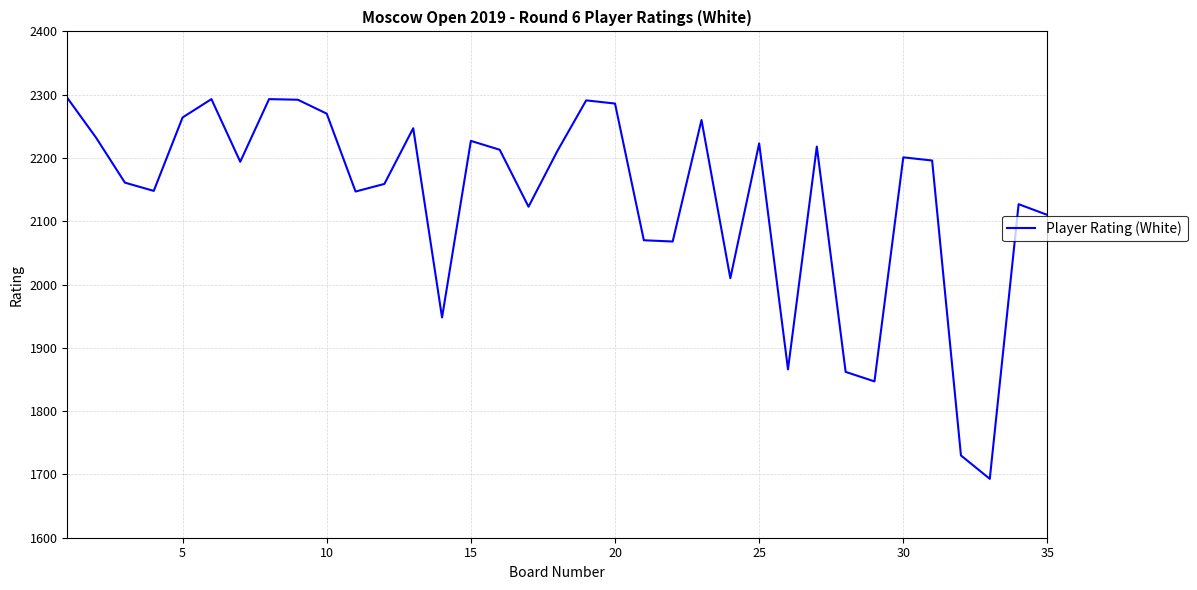

What is the sum of all values?

74775